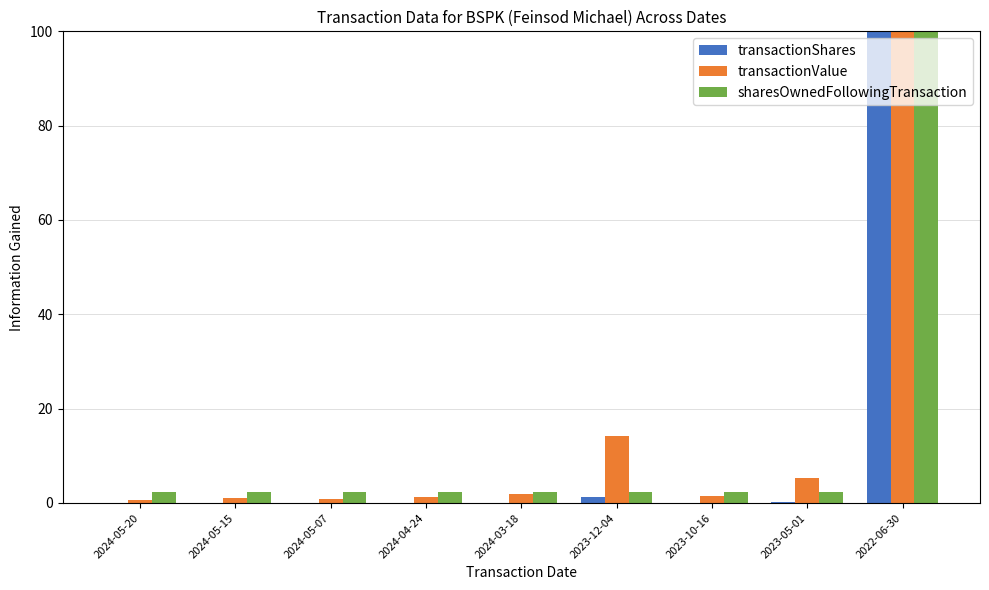

What is the greatest value displayed?

100.0